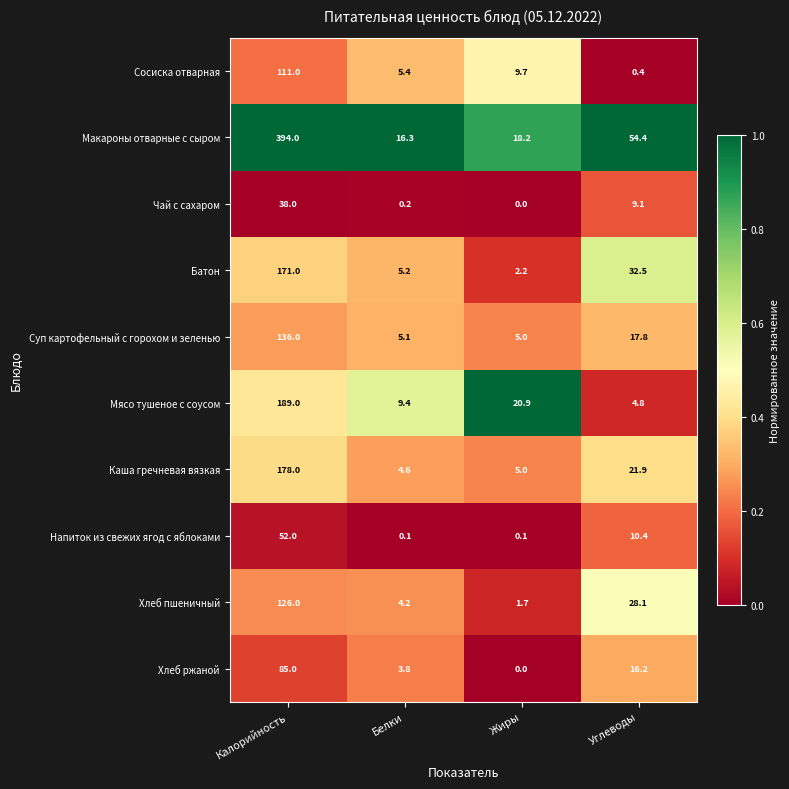

What is the total value across all series at Калорийность?

3.1